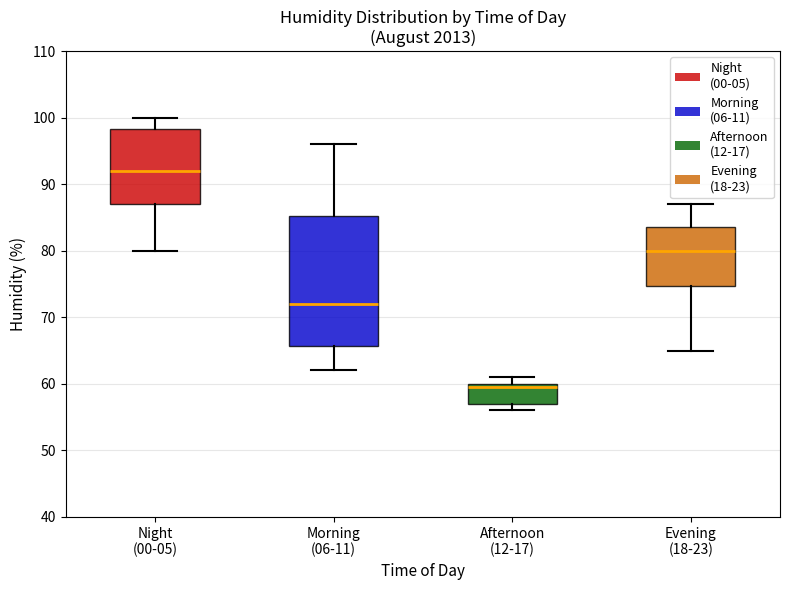

Where is the lower edge of the box for Evening (18-23) on the y-axis? The values are not printed on the chart, so give them approximately, as read against the axis.

75